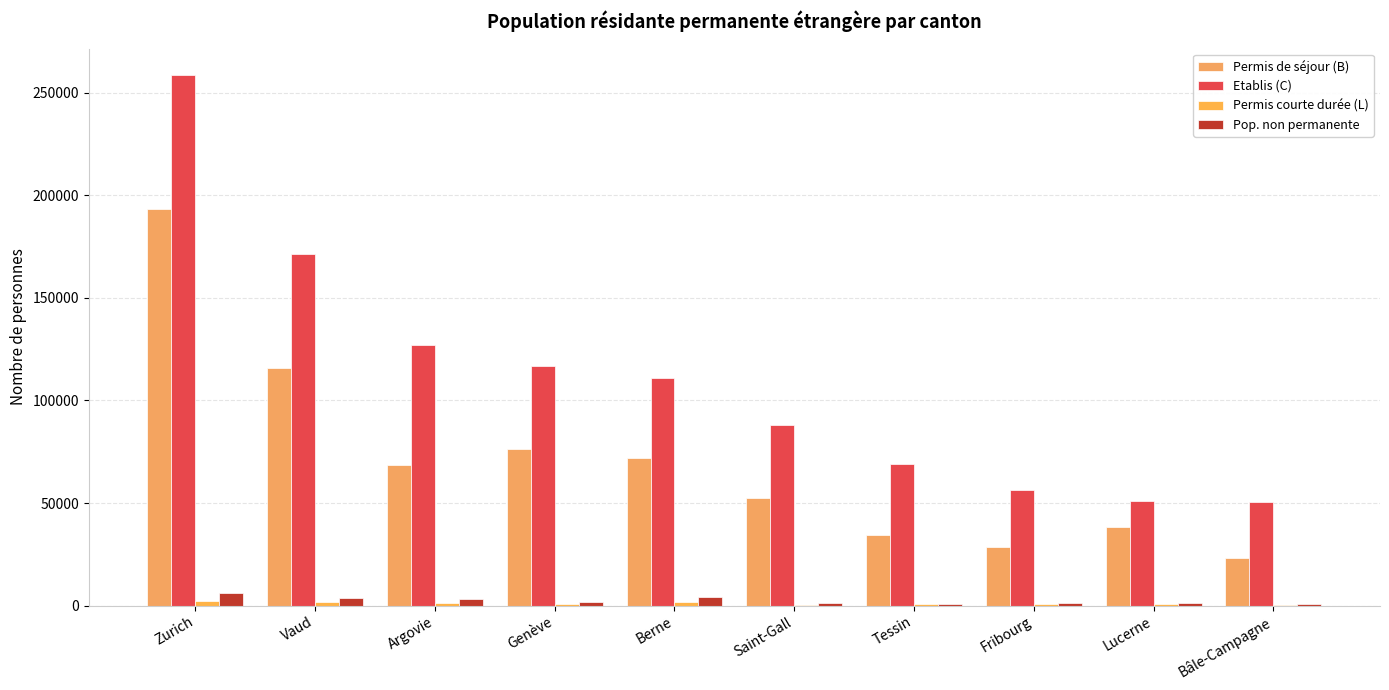

What is the difference between the Permis de séjour (B) values at Bâle-Campagne and Fribourg?

5127